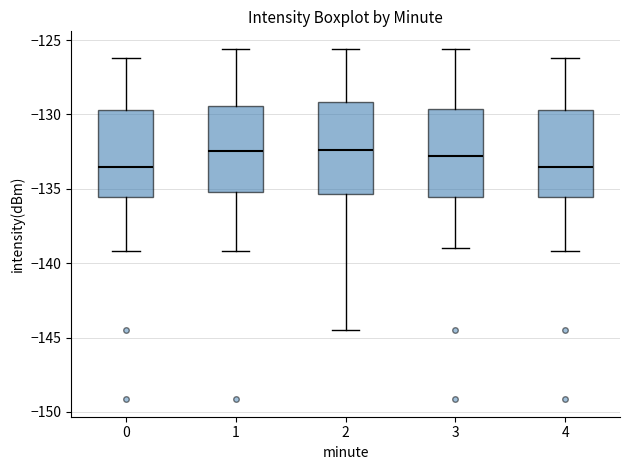

Reading left to right, read every box against the y-axis: the position of its median line, the range the box covers, and the ends of its whiskers. The values are not printed on the chart, so give them approximately, as read against the axis.

0: median -133.5, box -135.5 to -129.5, whiskers -139.0 to -126.0
1: median -132.5, box -135.0 to -129.5, whiskers -139.0 to -125.5
2: median -132.5, box -135.5 to -129.0, whiskers -144.5 to -125.5
3: median -133.0, box -135.5 to -129.5, whiskers -139.0 to -125.5
4: median -133.5, box -135.5 to -129.5, whiskers -139.0 to -126.0